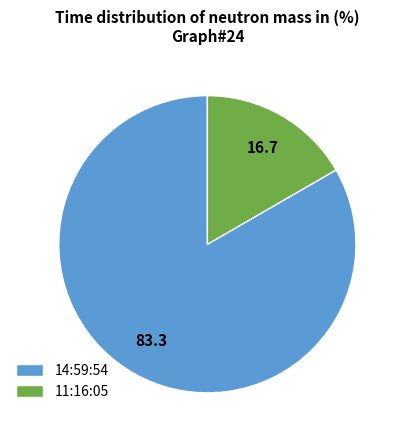

Which has a higher value, 14:59:54 or 11:16:05?

14:59:54